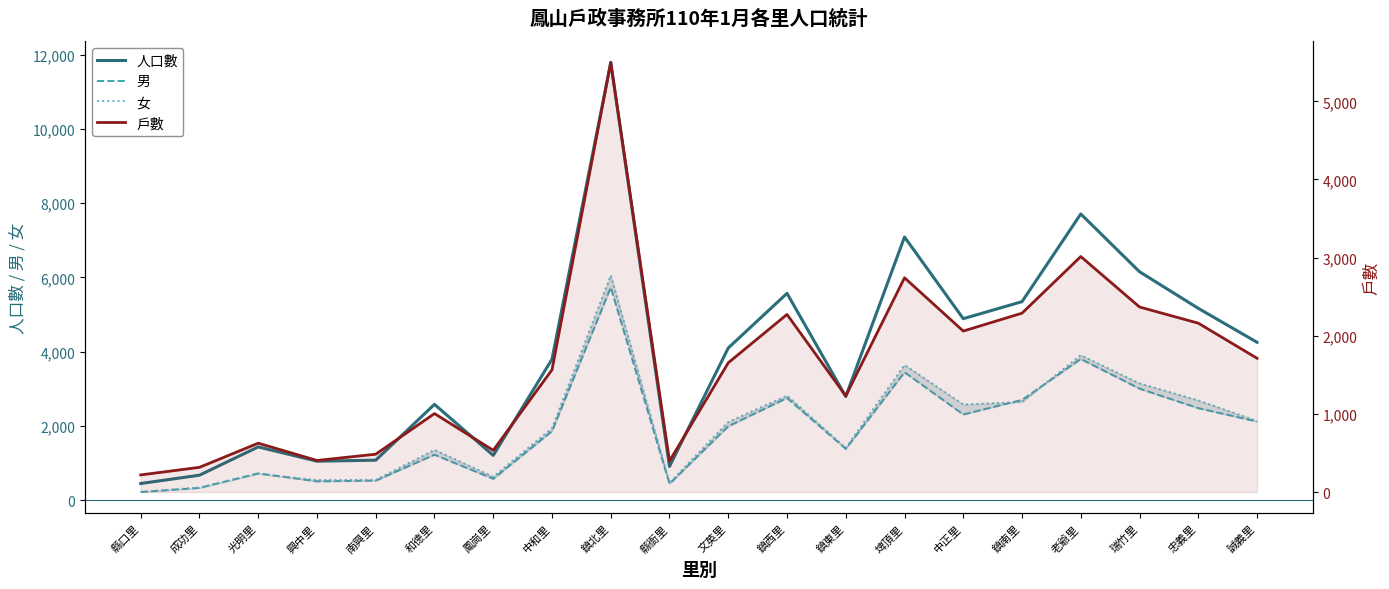

What position from the right is 鎮北里?

12